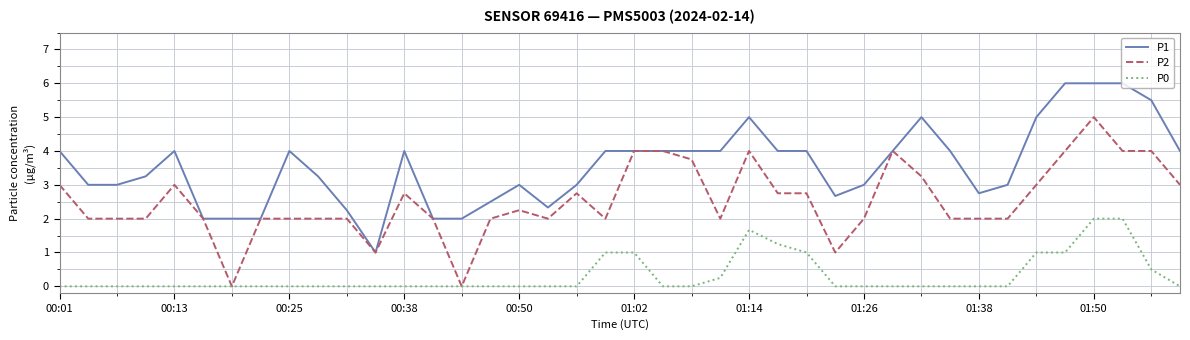

What is the minimum value for P1?

1.0